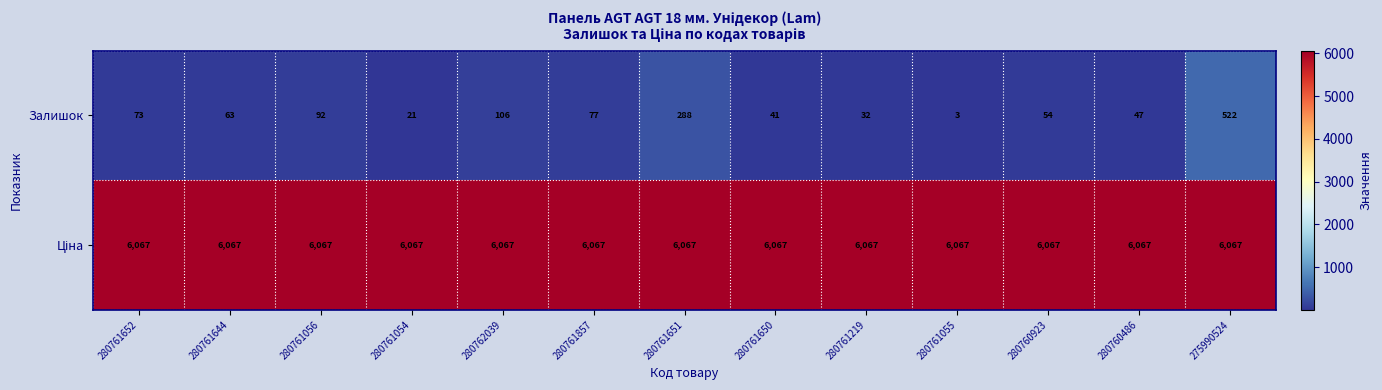

At how many categories does at least one series exceed 2538?

13